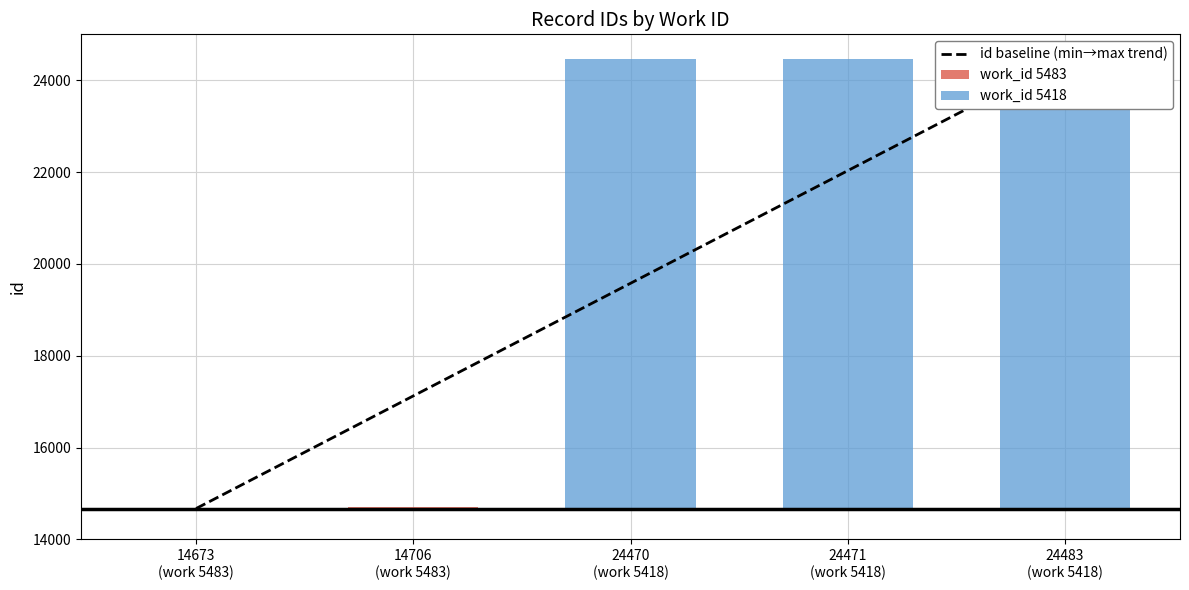

Count the number of categories in the chart.

5